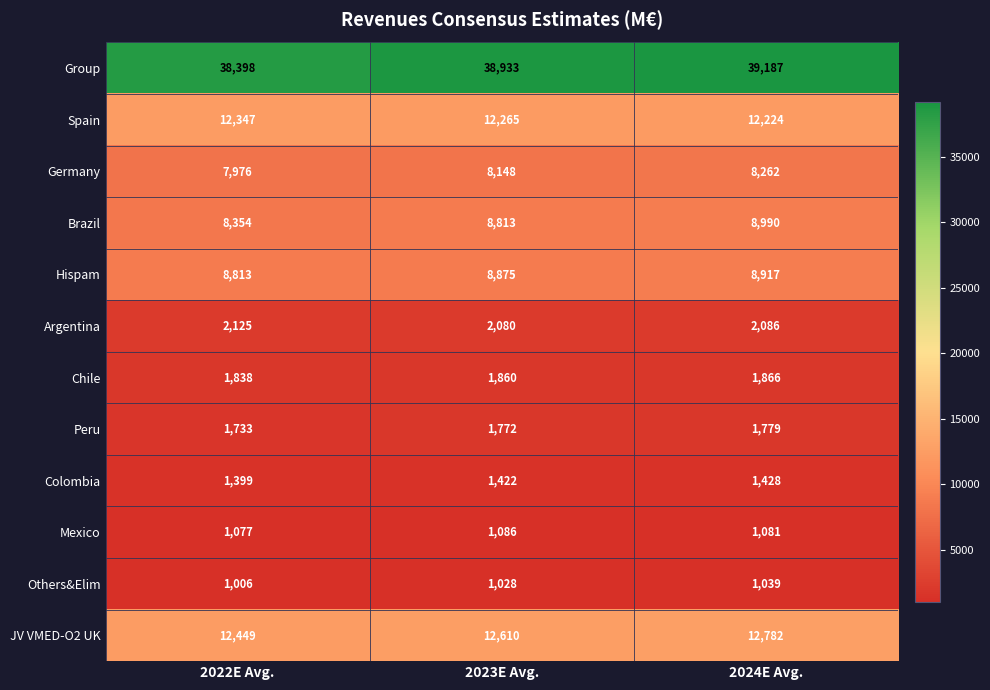

What is the difference between the highest and lowest values at 2023E Avg.?

37905